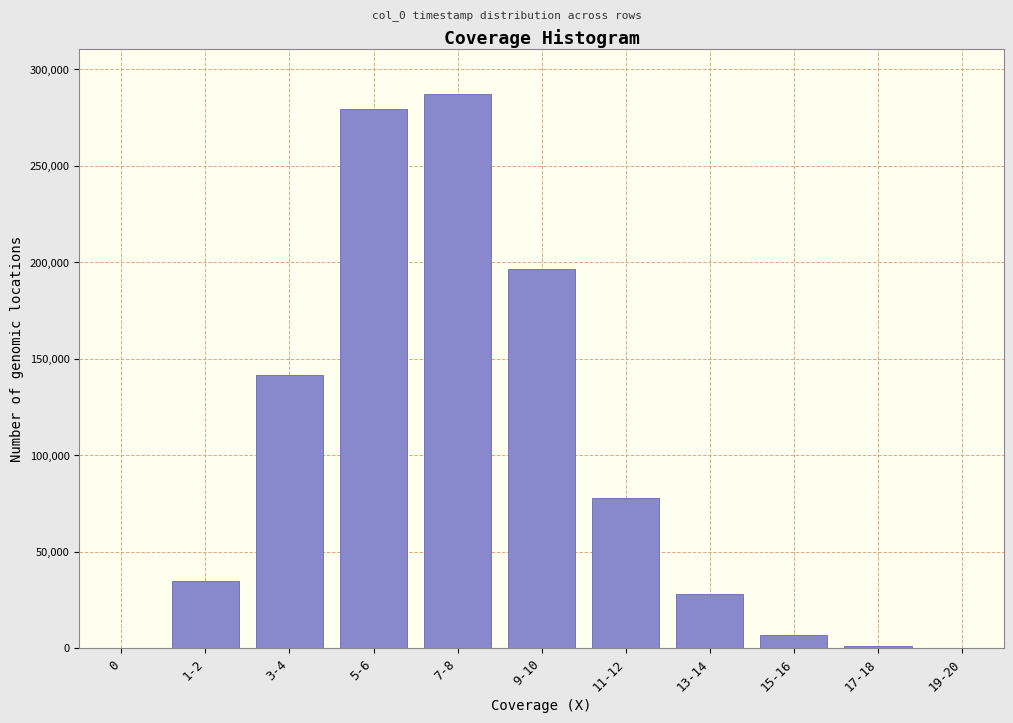

What is the sum of all values?

1053834